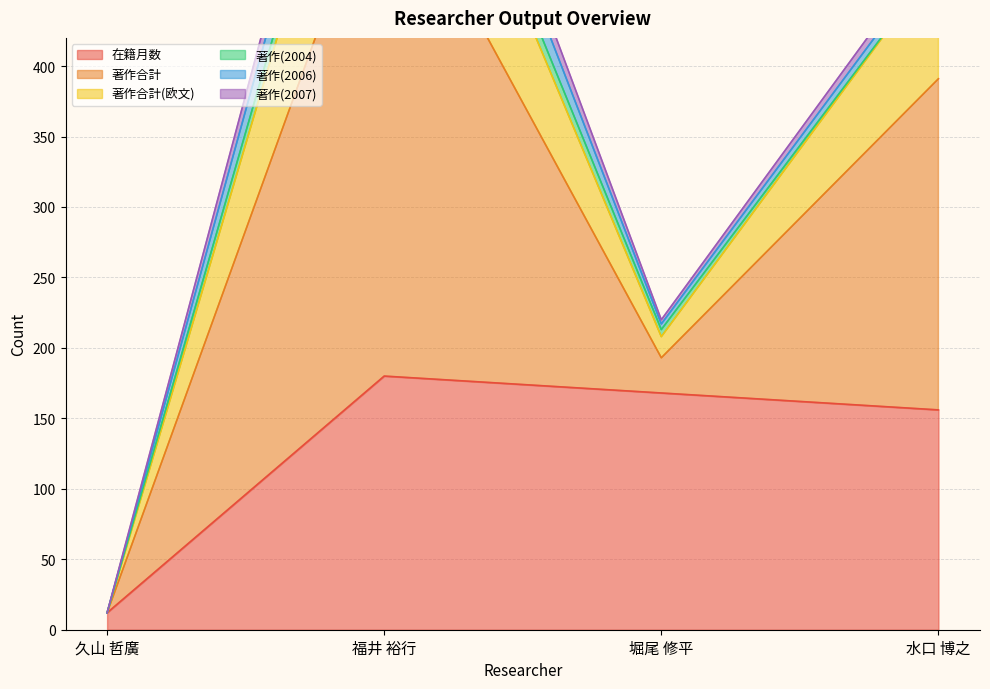

List the labels in order of 著作合計 value, smallest first.

久山 哲廣, 堀尾 修平, 水口 博之, 福井 裕行